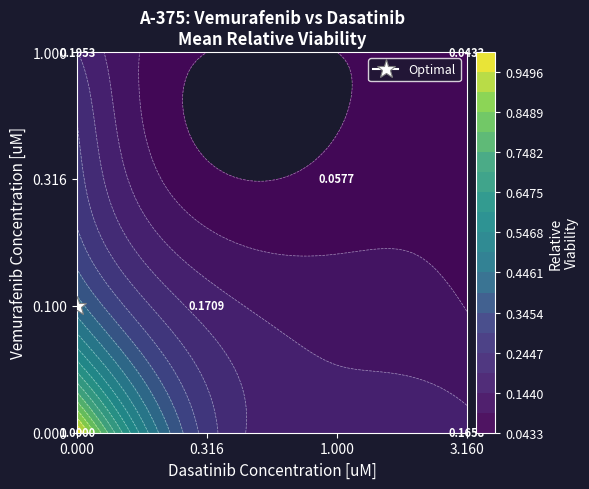

Reading right to left, transcribe all the data shown in this chart.

0.000: 3=0.2	2=0.2	1=0.3	0=1.0
0.100: 3=0.1	2=0.1	1=0.2	0=0.4
0.316: 3=0.1	2=0.1	1=0.1	0=0.3
1.000: 3=0.0	2=0.0	1=0.0	0=0.2